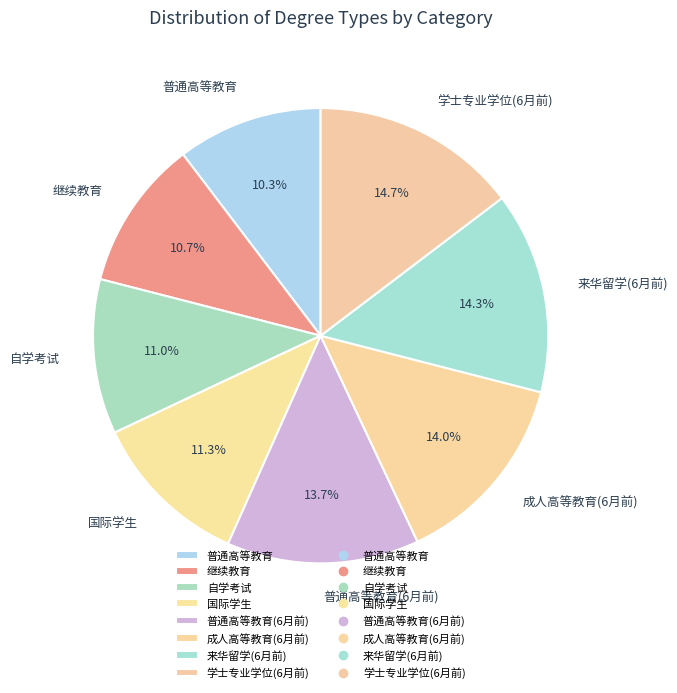

Which has a higher value, 继续教育 or 学士专业学位(6月前)?

学士专业学位(6月前)